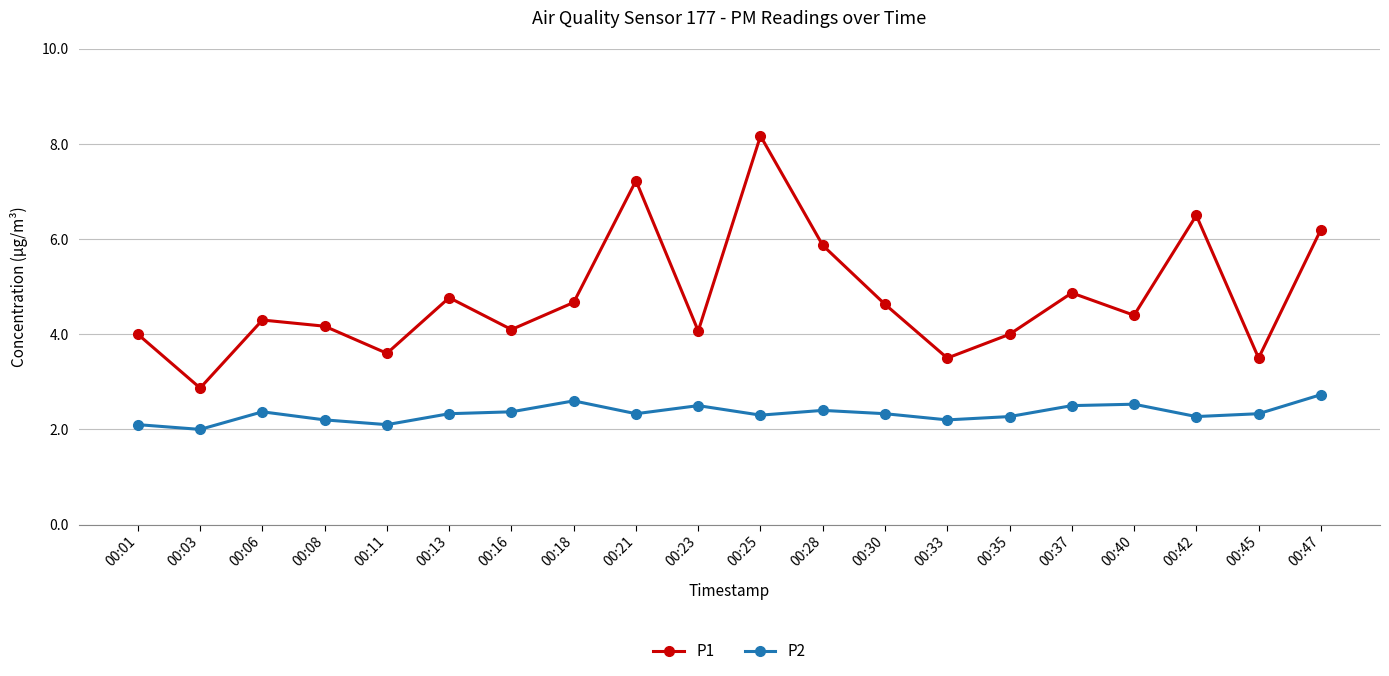

Is it true that P1 equals 2.9 at 00:03?

True